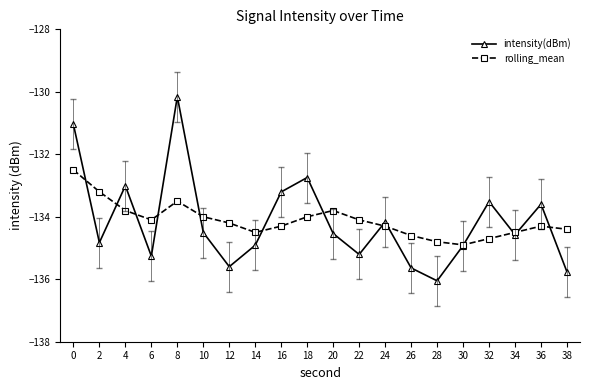

After their last crossing, which series has the higher values: rolling_mean or intensity(dBm)?

rolling_mean